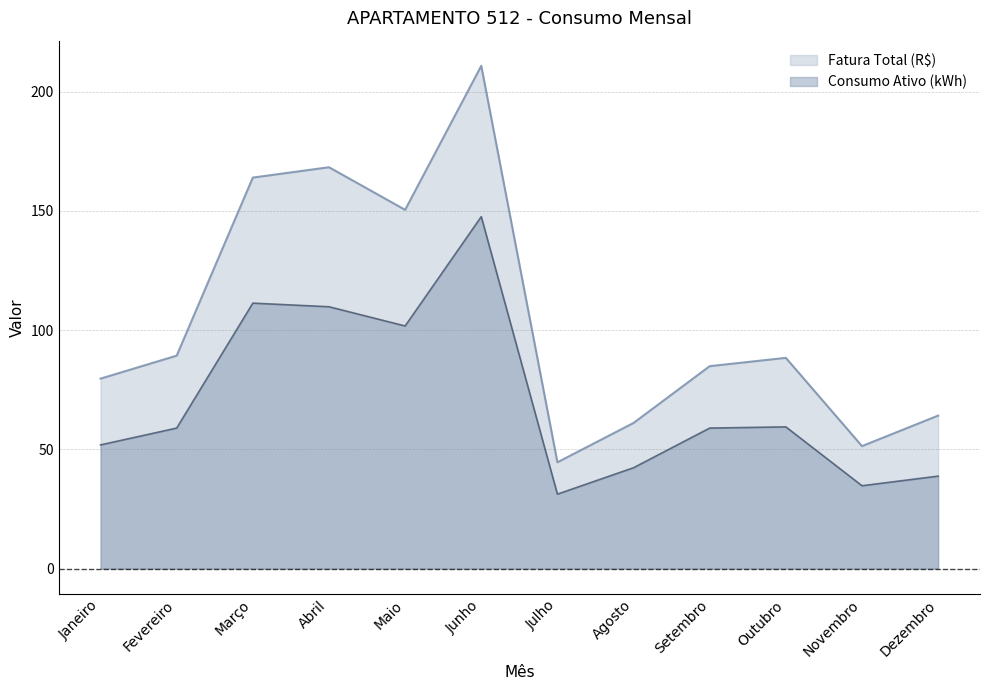

What is the spread (max minus min) of values at Dezembro?

25.4